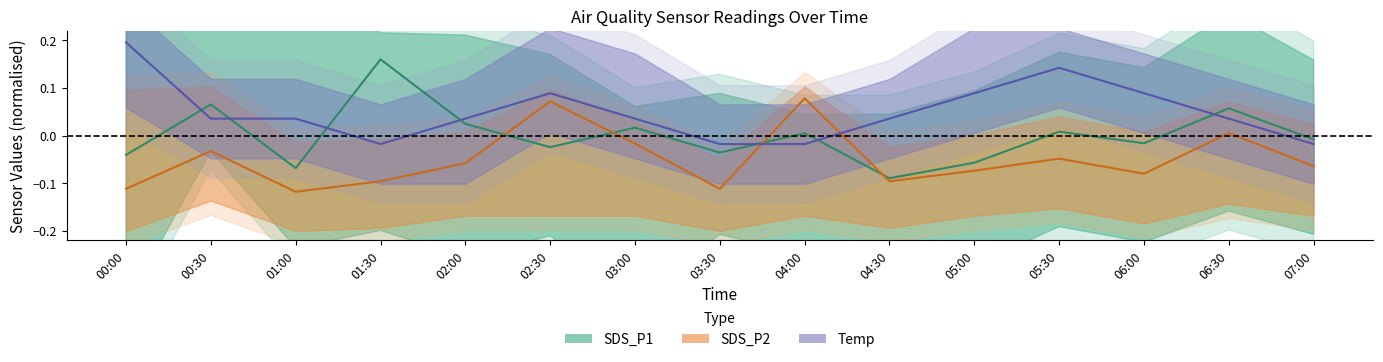

Rank the categories by SDS_P2 mid value from highest to lowest.

04:00, 02:30, 06:30, 03:00, 00:30, 05:30, 02:00, 07:00, 05:00, 06:00, 01:30, 04:30, 00:00, 03:30, 01:00